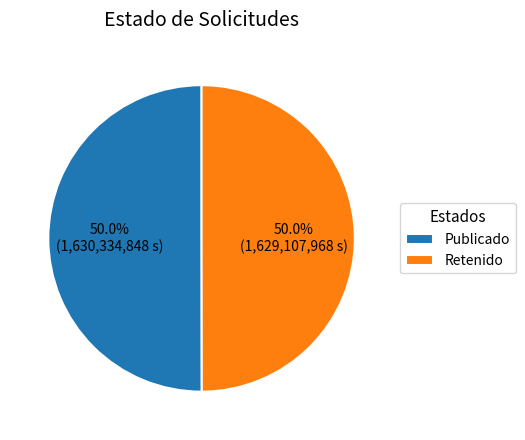

What percentage do Retenido and Publicado together represent?

100.0%